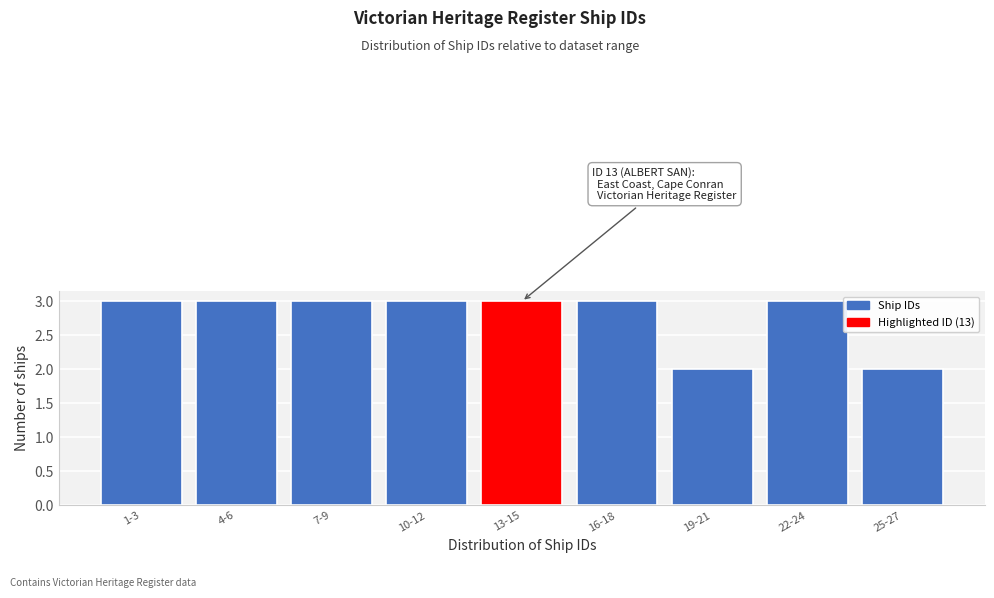

Reading left to right, extract all data points from this chart.

3	3	3	3	3	3	2	3	2